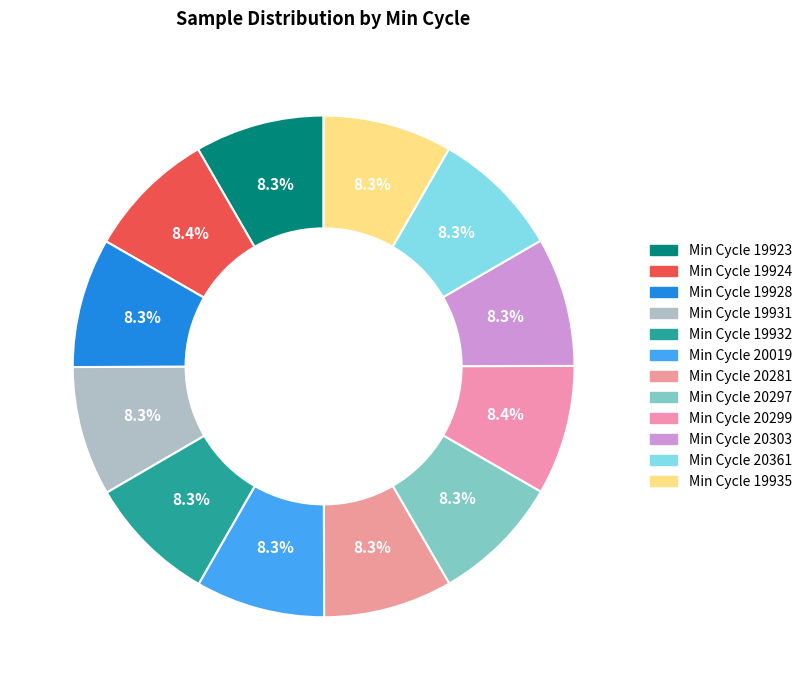

How many segments does this pie chart have?

12